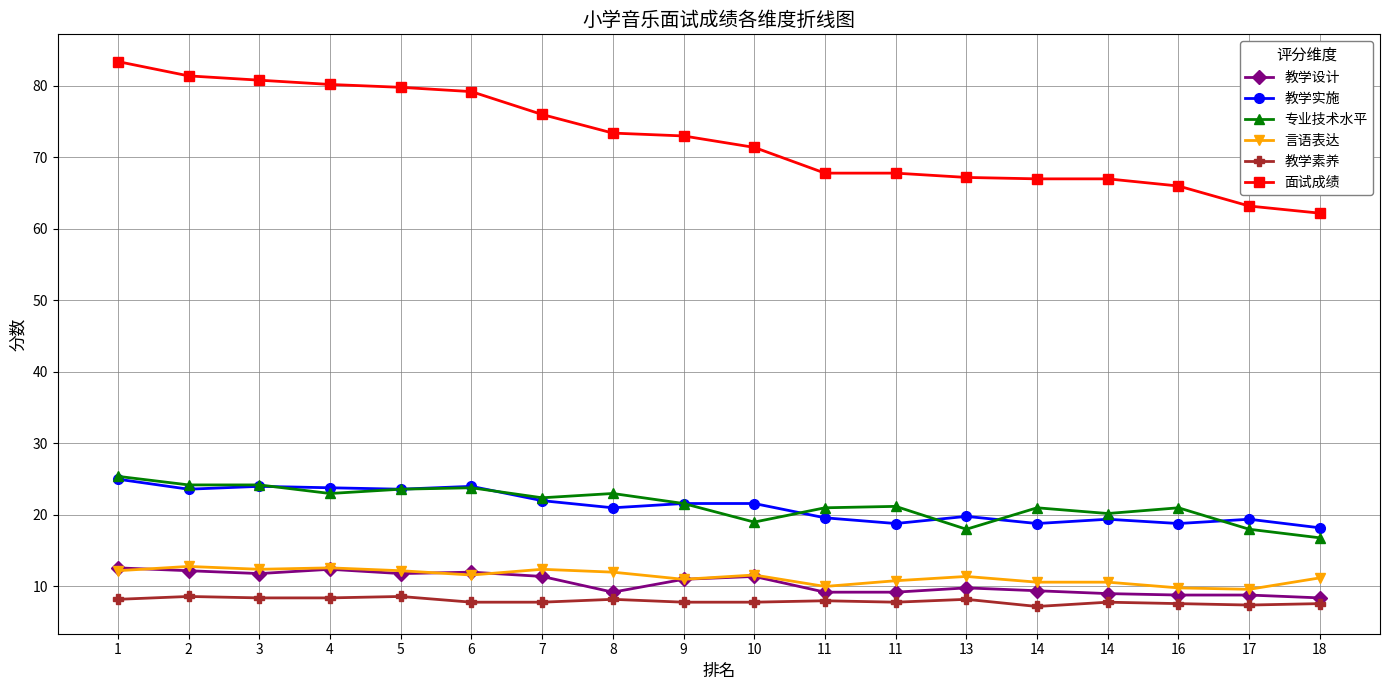

Between 11 and 8, which is larger?

11